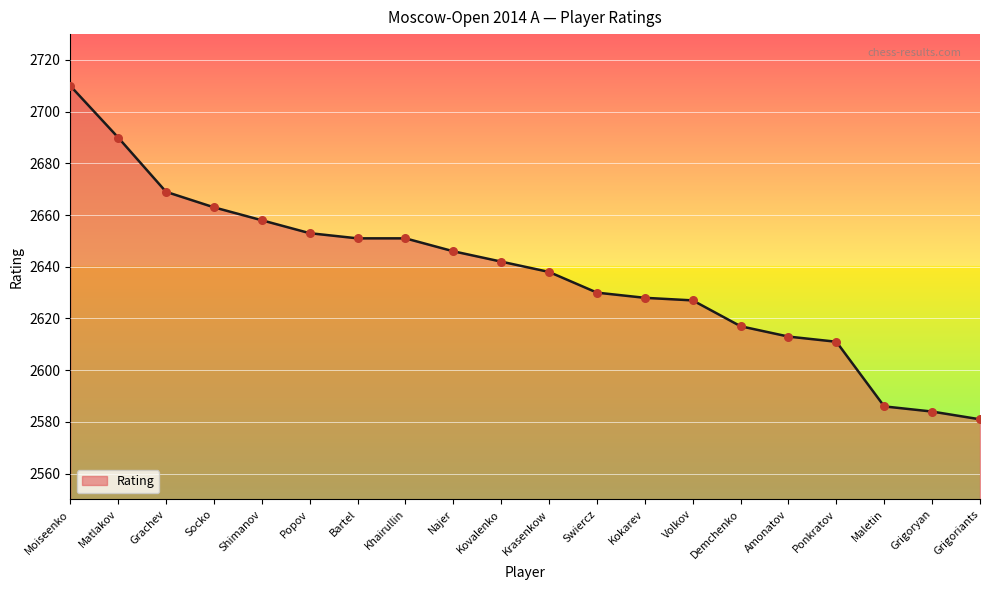

Which has a higher value, Shimanov or Moiseenko?

Moiseenko